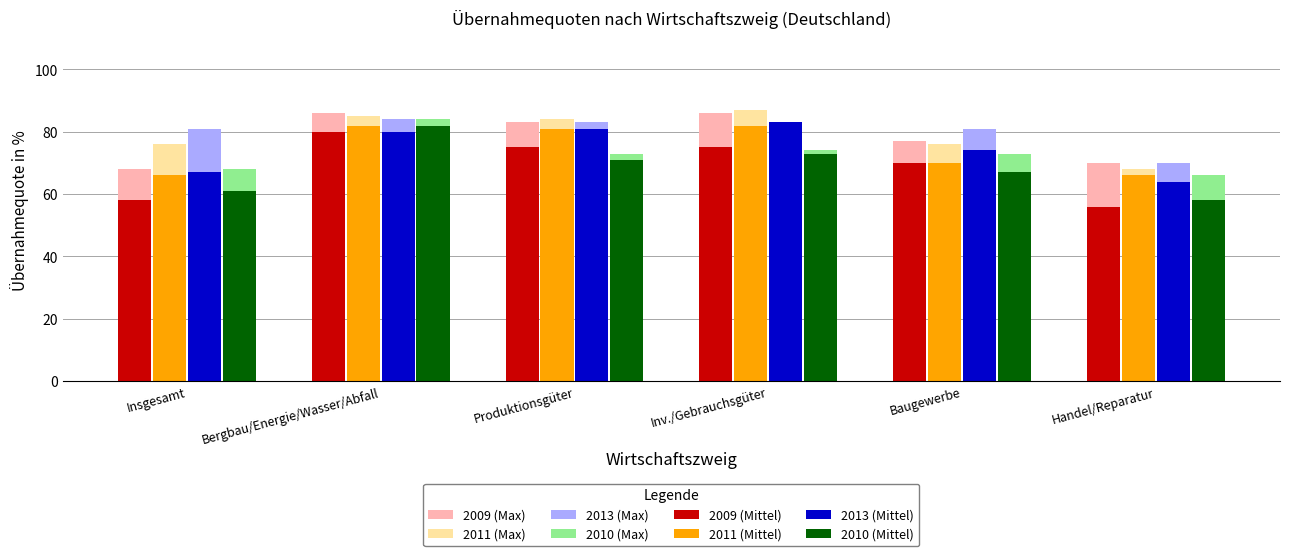

What is the difference between the highest and lowest values at Bergbau/Energie/Wasser/Abfall?

6